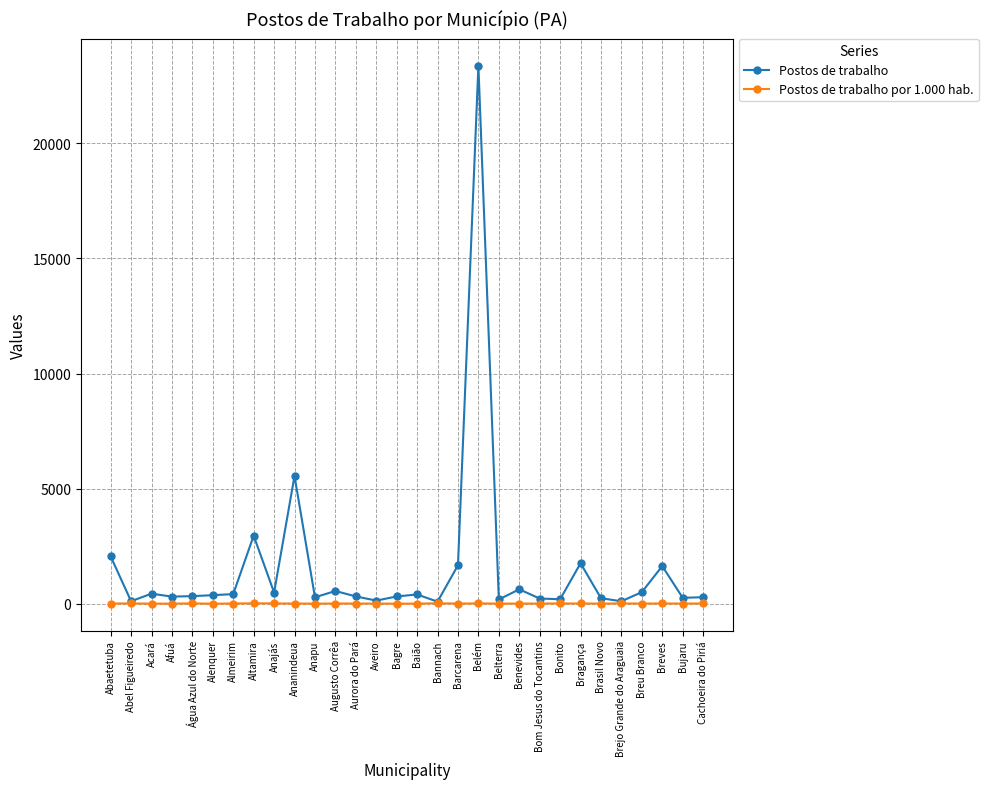

List the series in order of their peak value, highest first.

Postos de trabalho, Postos de trabalho por 1.000 hab.